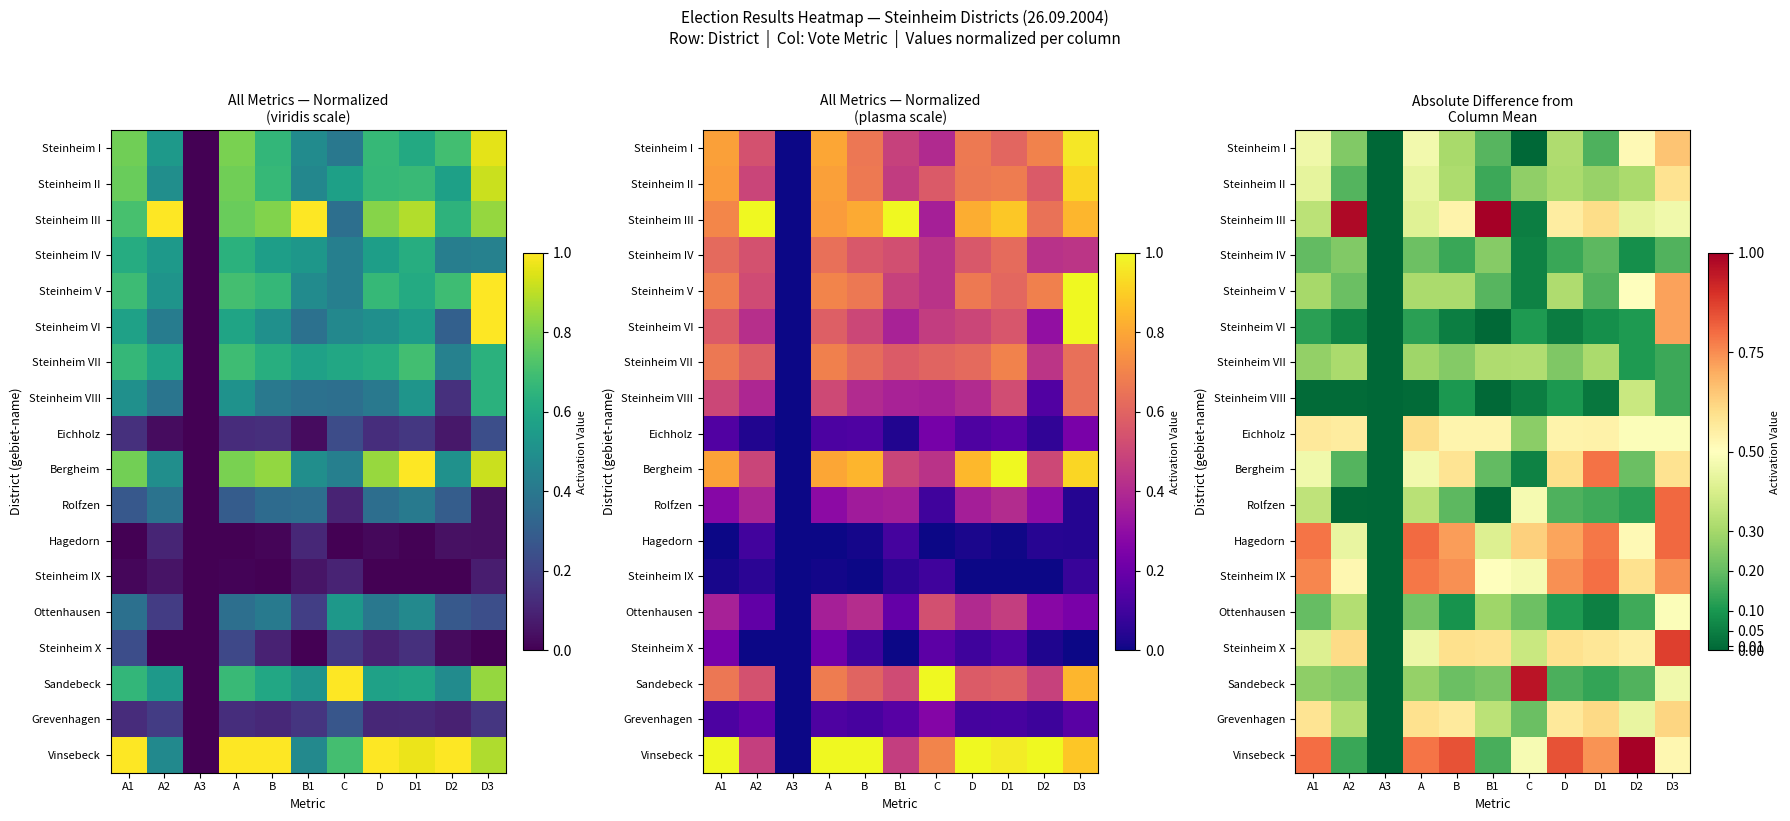

At which category does the chart reach its peak across all series?

B1